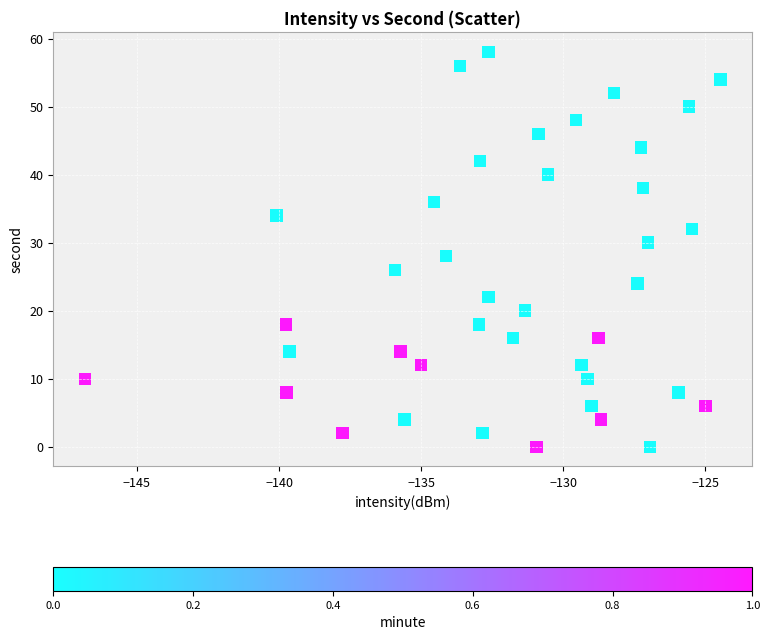

What is the range of Y values (max minus min)?

58